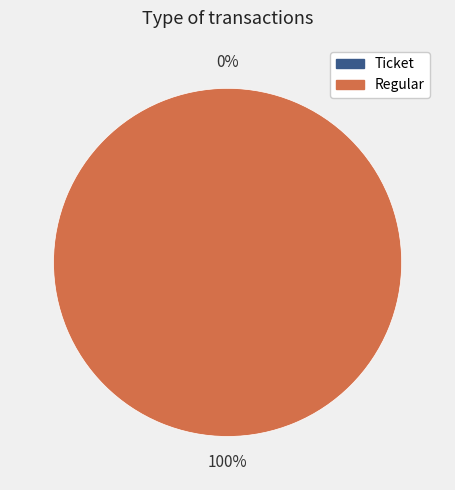

To the nearest percent, what is the combined percentage of Ticket and Regular?

100%